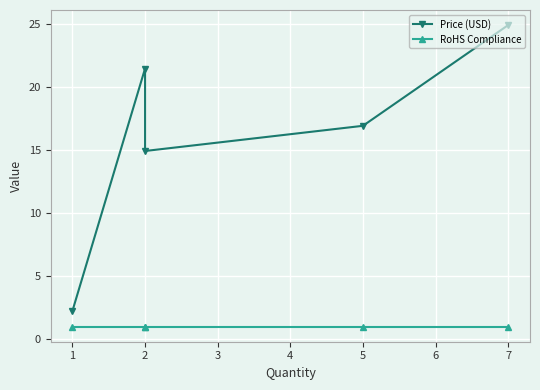

Which series changed the most between 2 and 7?

Price (USD)